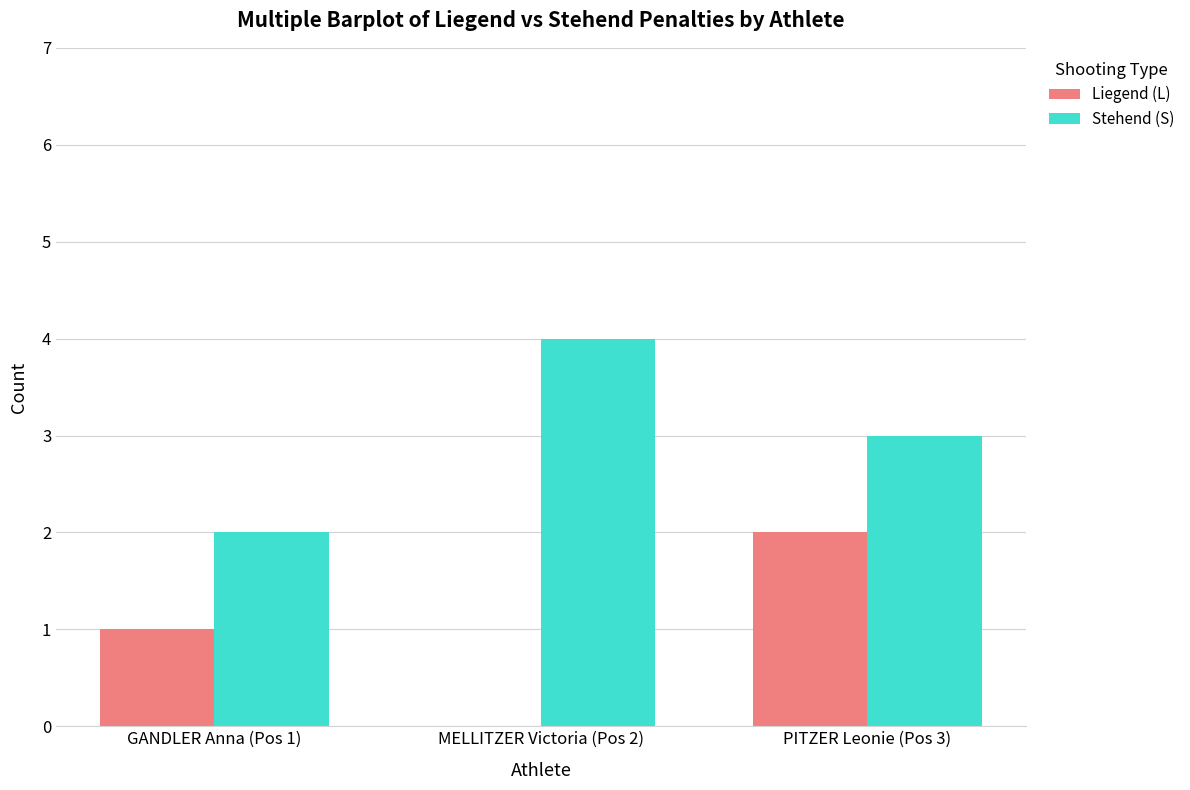

What are all the series names shown in the legend?

Liegend (L), Stehend (S)